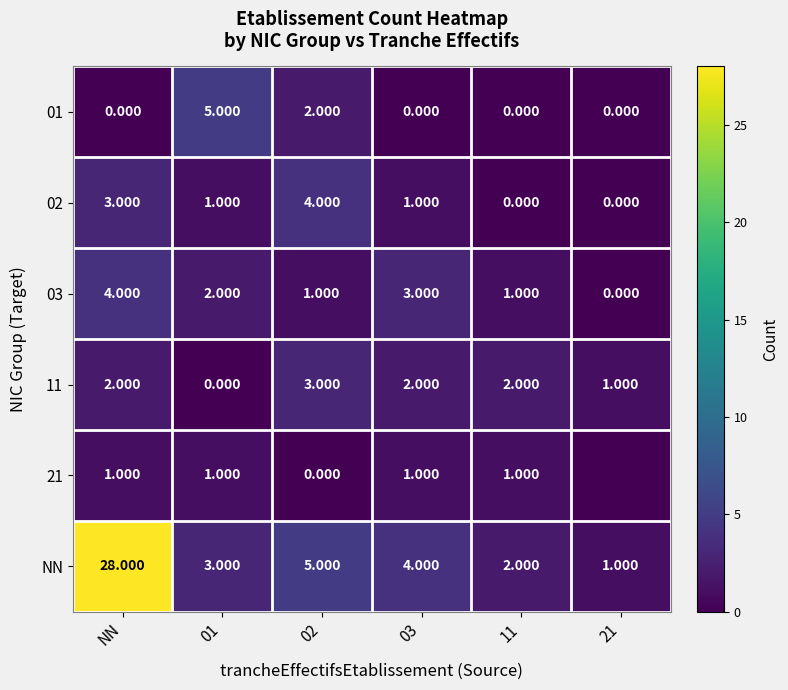

At which label does 03 reach its peak?

NN